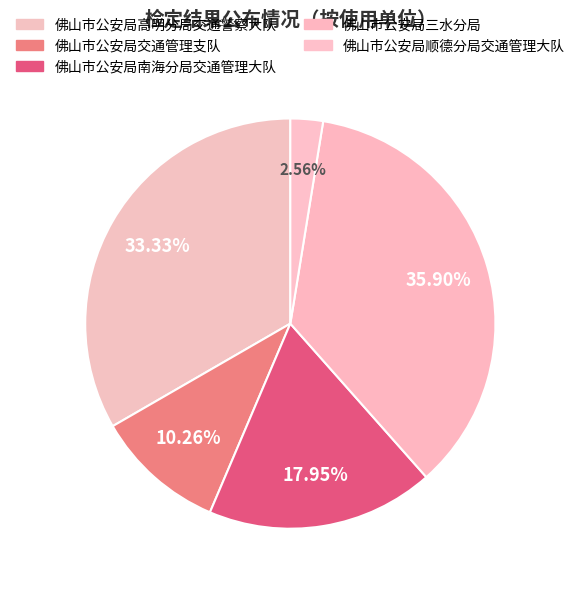

What percentage is the 佛山市公安局交通管理支队 slice, to the nearest percent?

10%